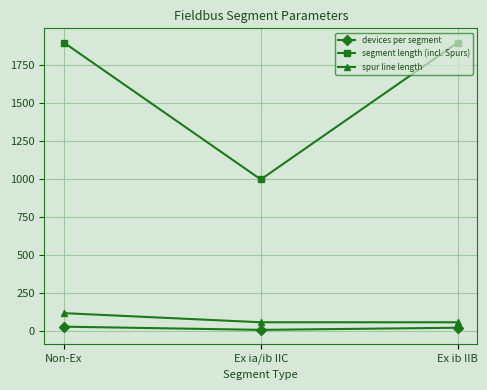

List the series in order of their peak value, highest first.

segment length (incl. Spurs), spur line length, devices per segment